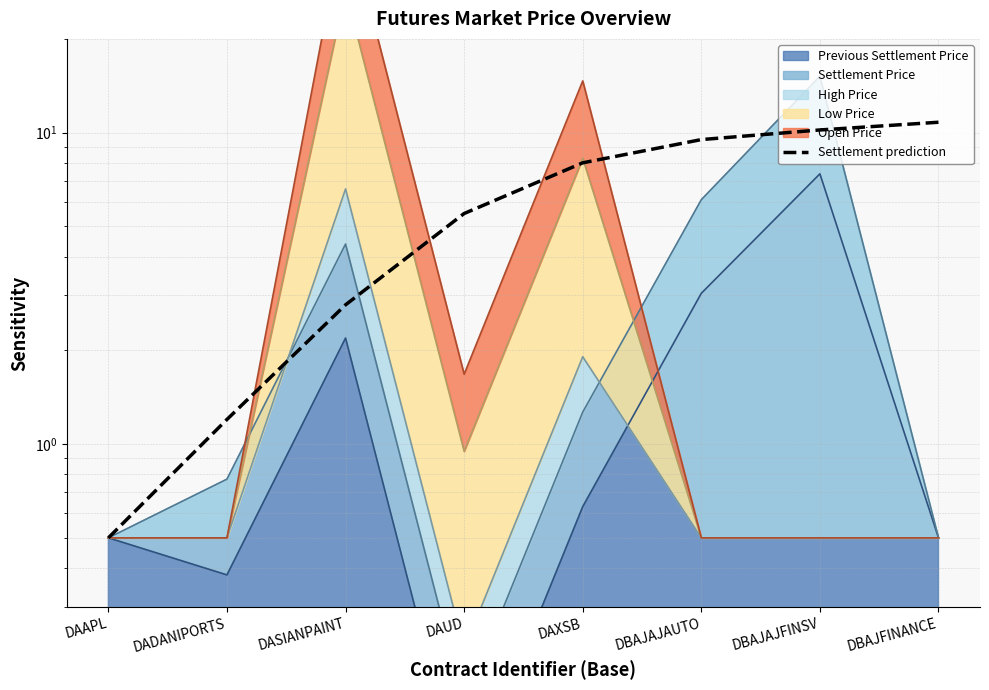

What is the difference between the second highest and second lowest values?

9.0